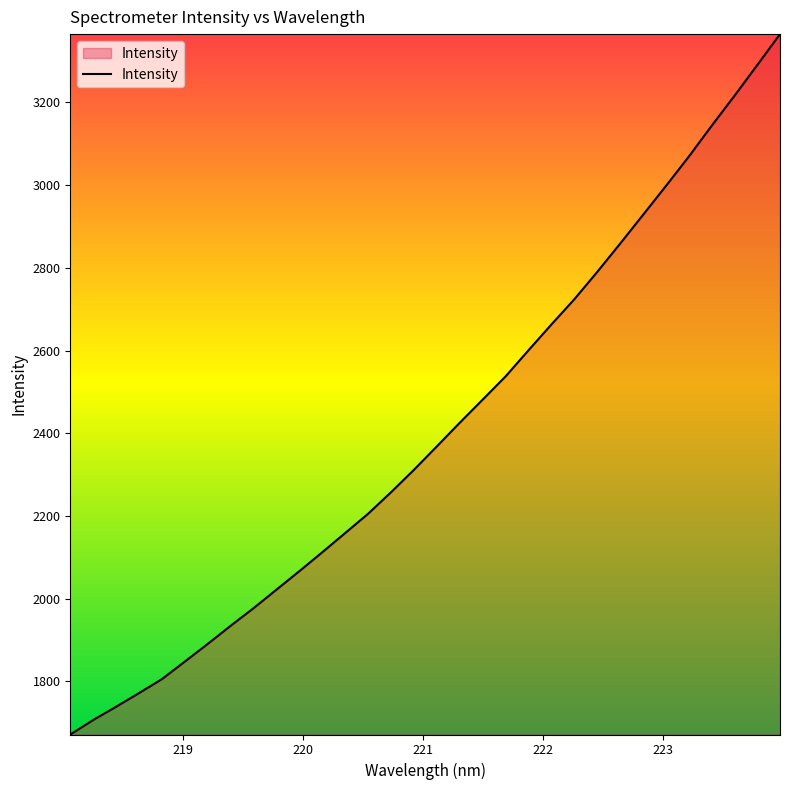

What is the greatest value displayed?

3365.2